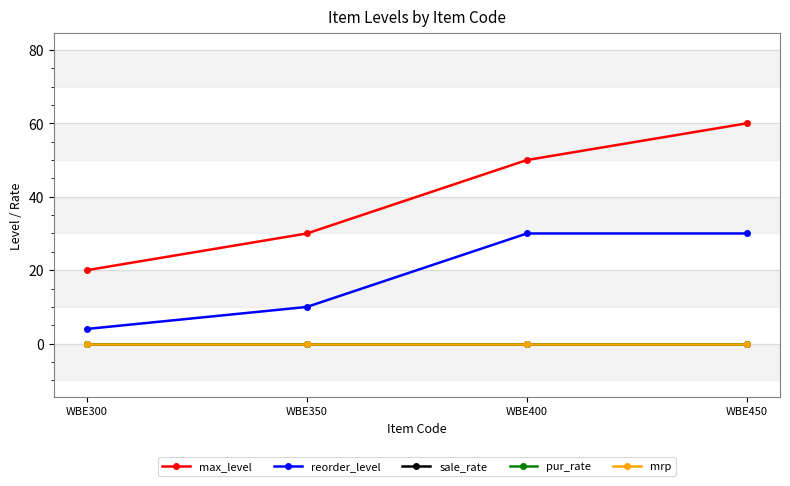

Between WBE300 and WBE400, which series saw the biggest shift?

max_level